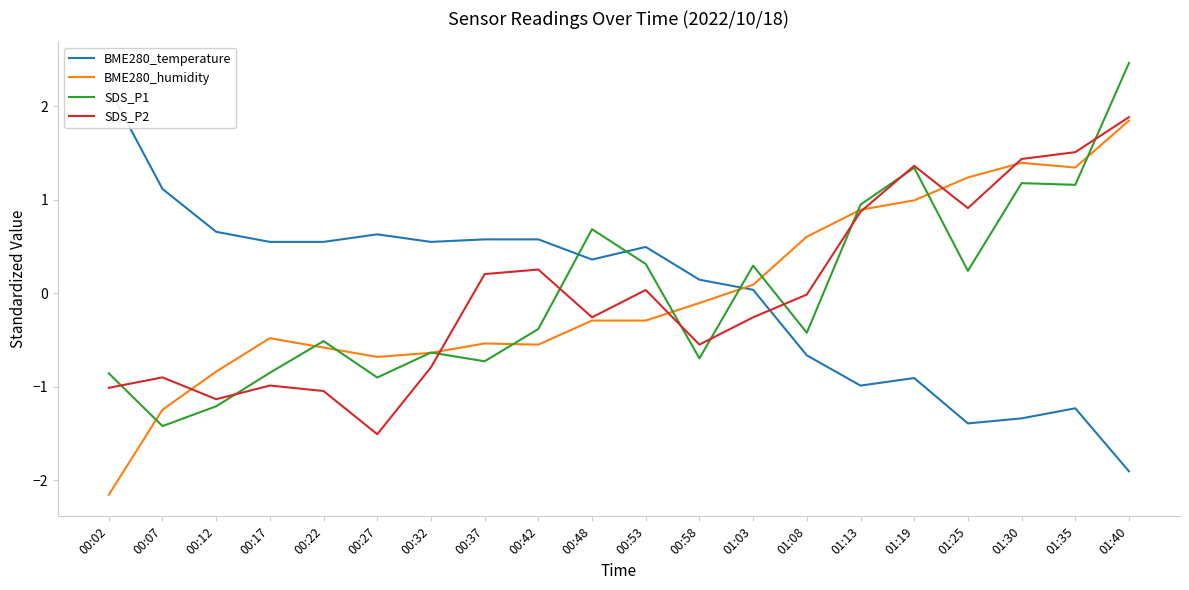

What is the smallest value displayed?

-2.2